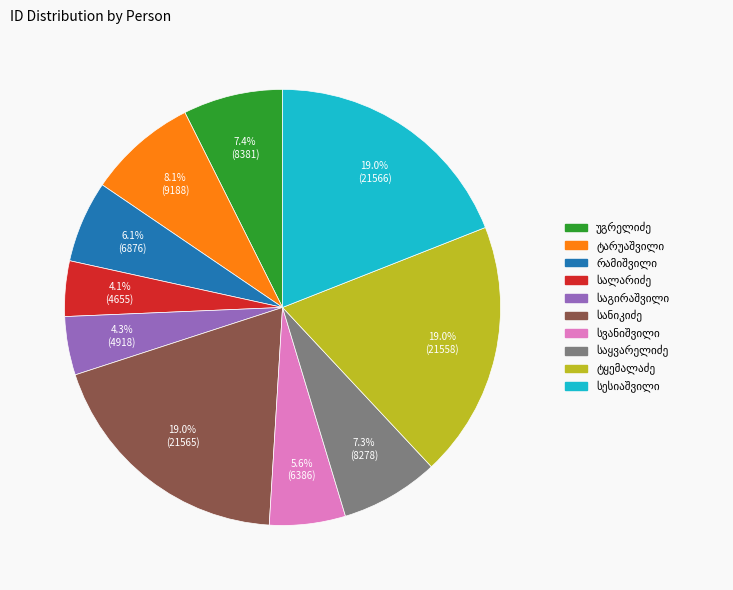

Is there a majority slice in this chart?

No